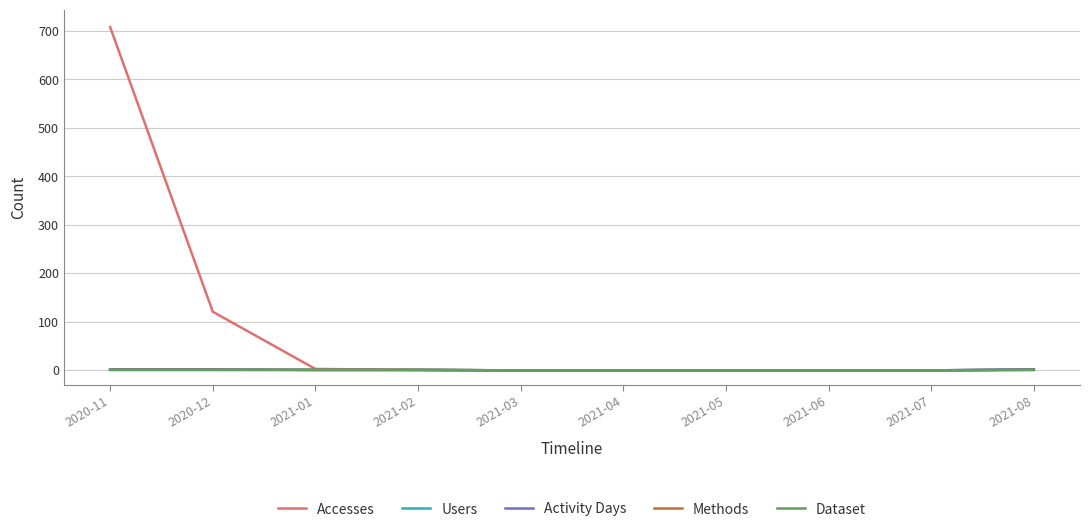

Does the chart have visible grid lines?

Yes